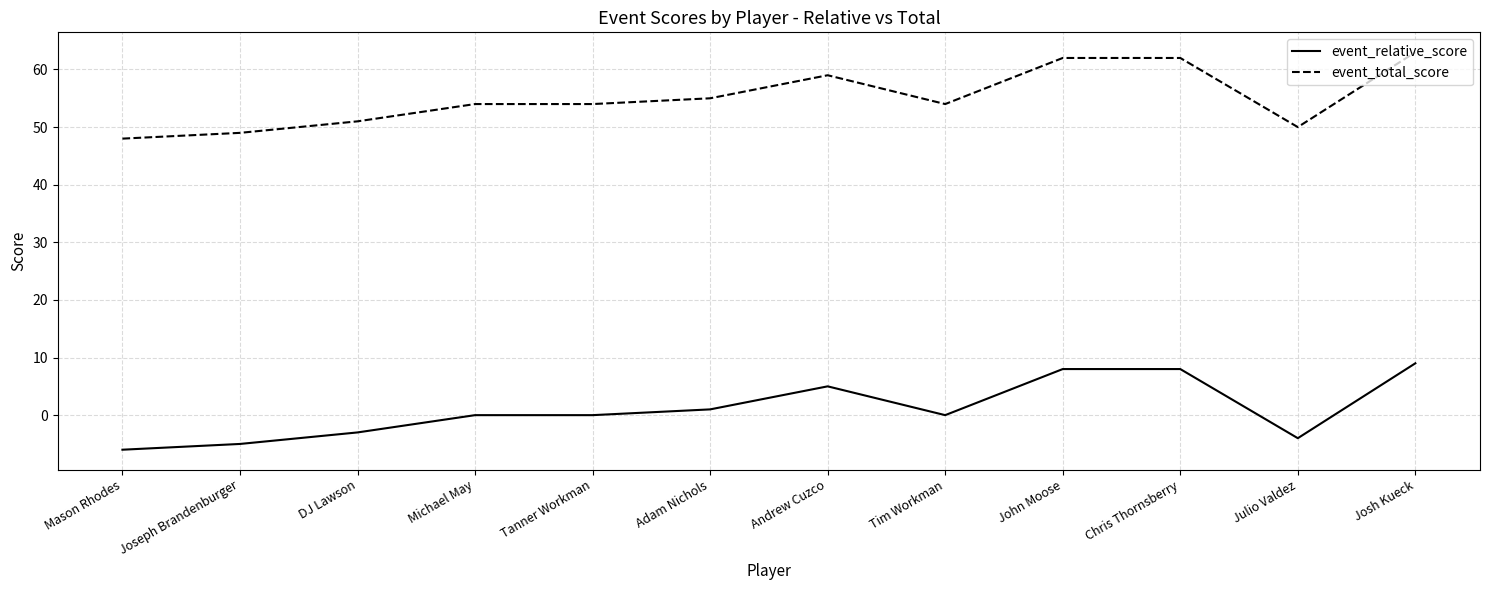

Rank the series at Adam Nichols from lowest to highest value.

event_relative_score, event_total_score